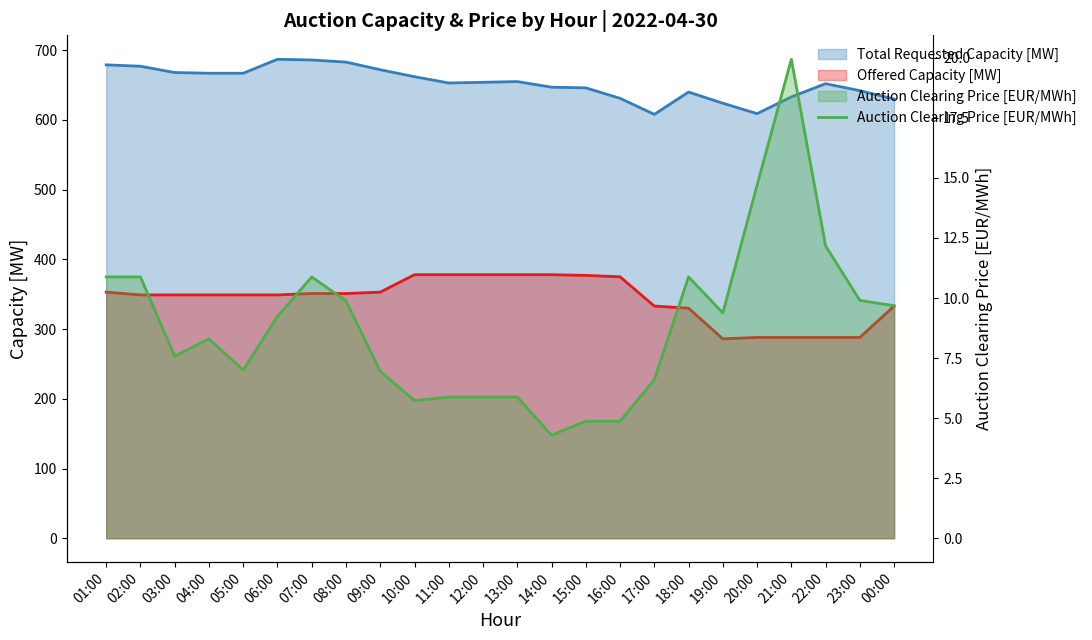

How many data points are less than 9?

12